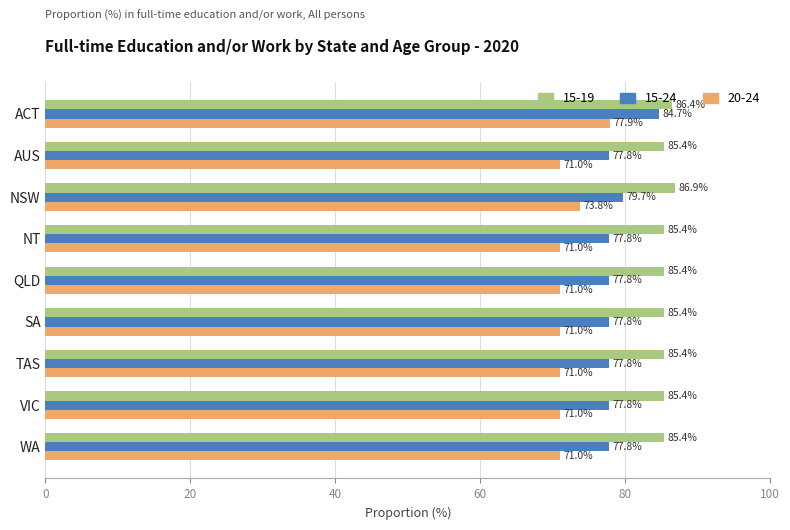

What is the spread (max minus min) of values at NSW?

13.1